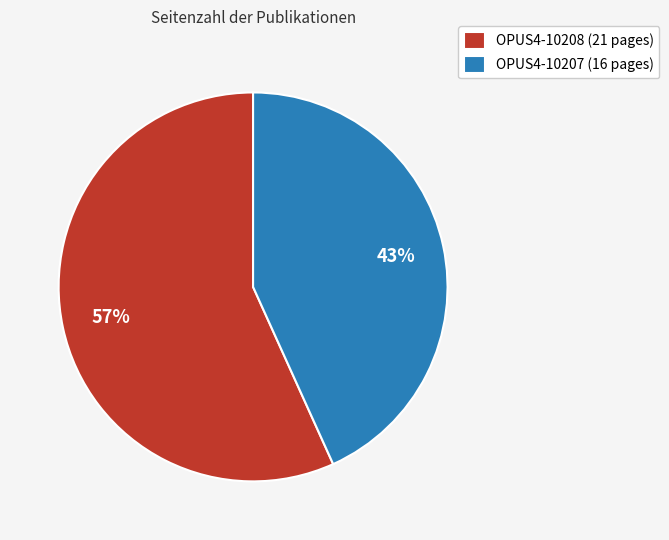

To the nearest percent, what is the difference between the largest and smallest slice percentages?

14%